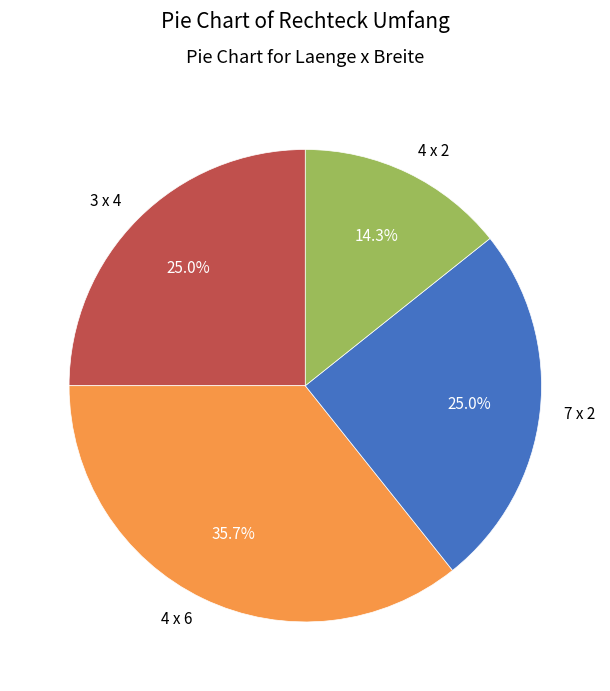

Count the number of slices in the pie.

4